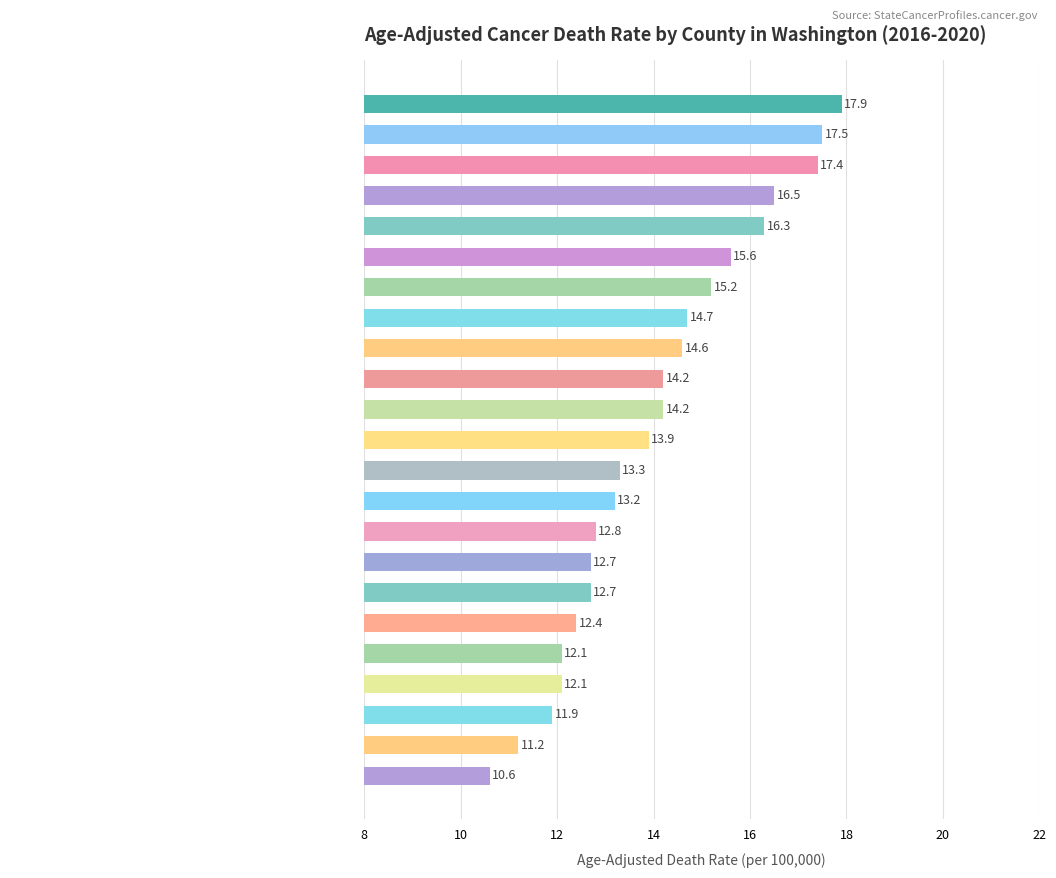

What is the value of the 10th bar from the top?

14.2